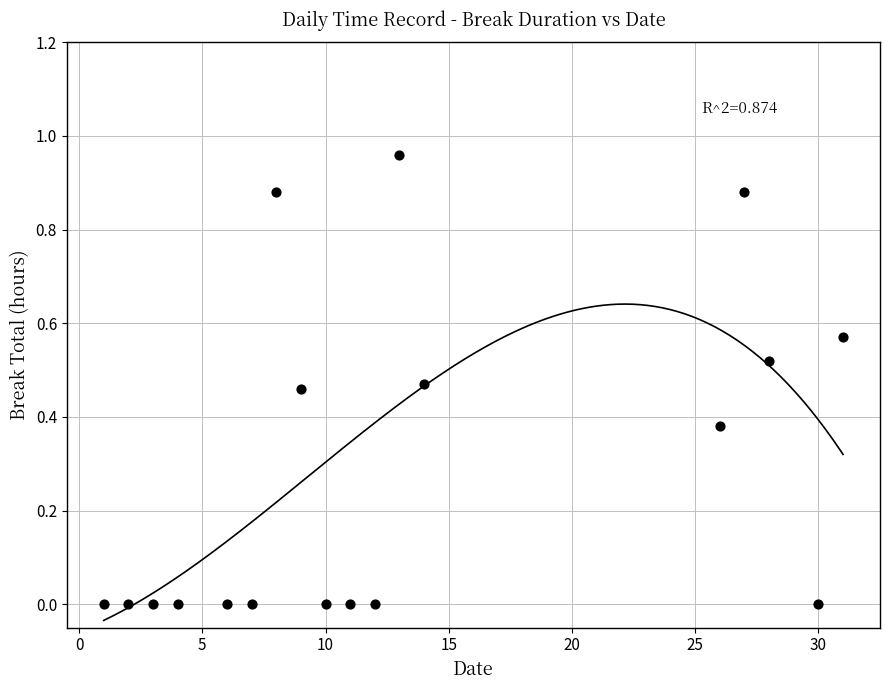

What is the range of X values (max minus min)?

30.0